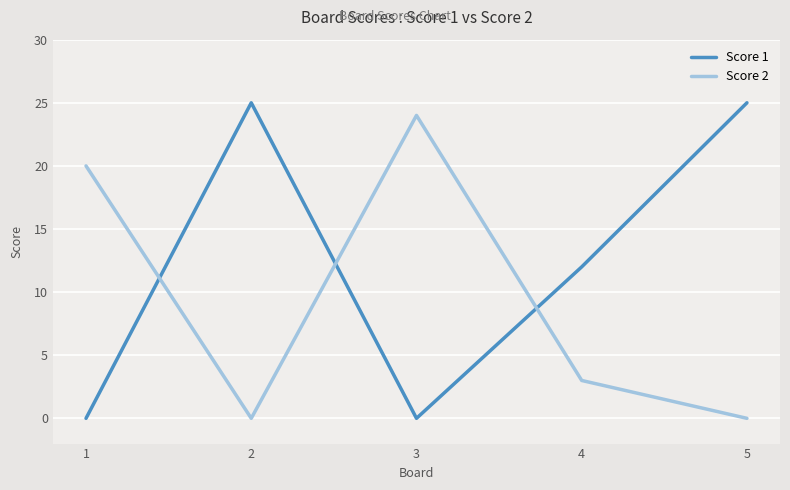

Between which two adjacent categories do Score 1 and Score 2 first intersect?

1 and 2